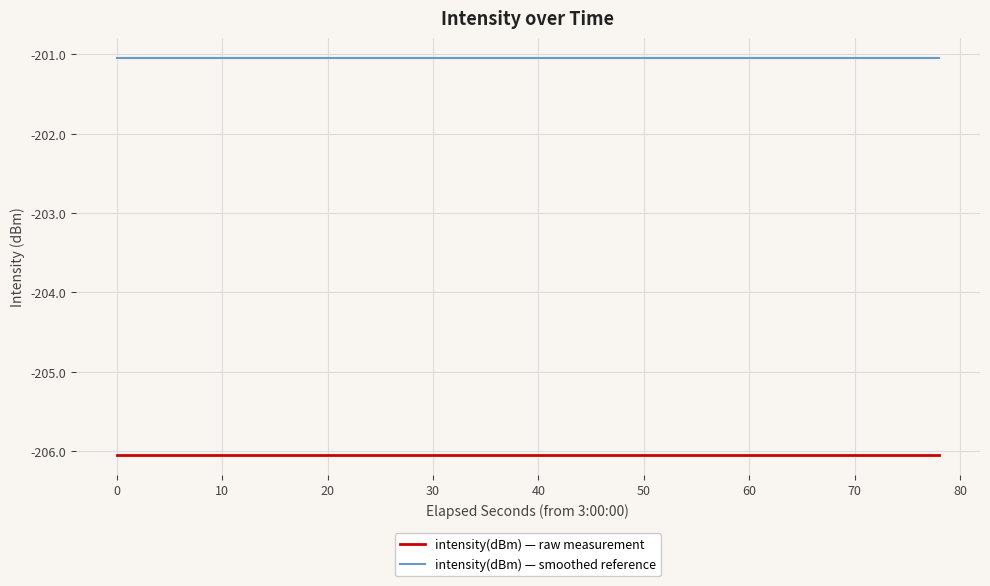

Rank the series by their maximum value, from lowest to highest.

intensity(dBm) — raw measurement, intensity(dBm) — smoothed reference